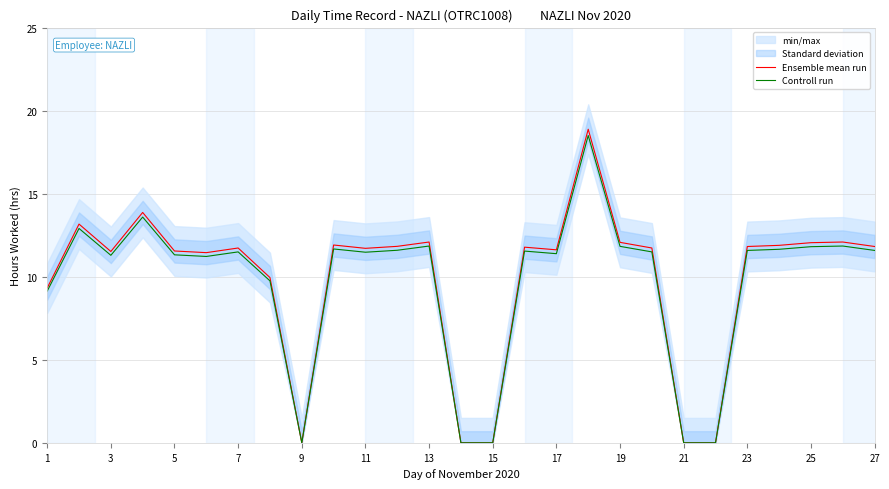

Which series has the largest range (max minus min)?

Ensemble mean run